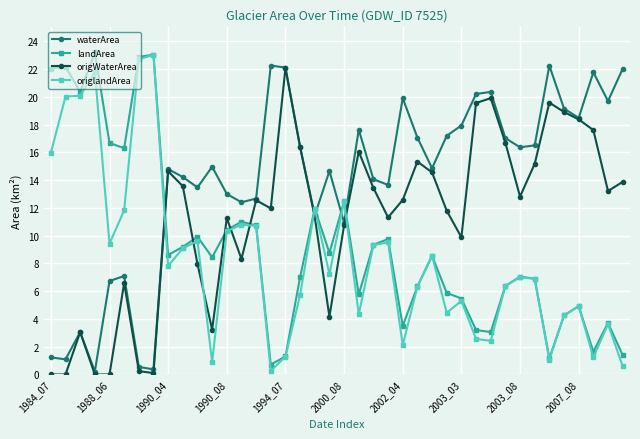

What are all the series names shown in the legend?

waterArea, landArea, origWaterArea, origlandArea